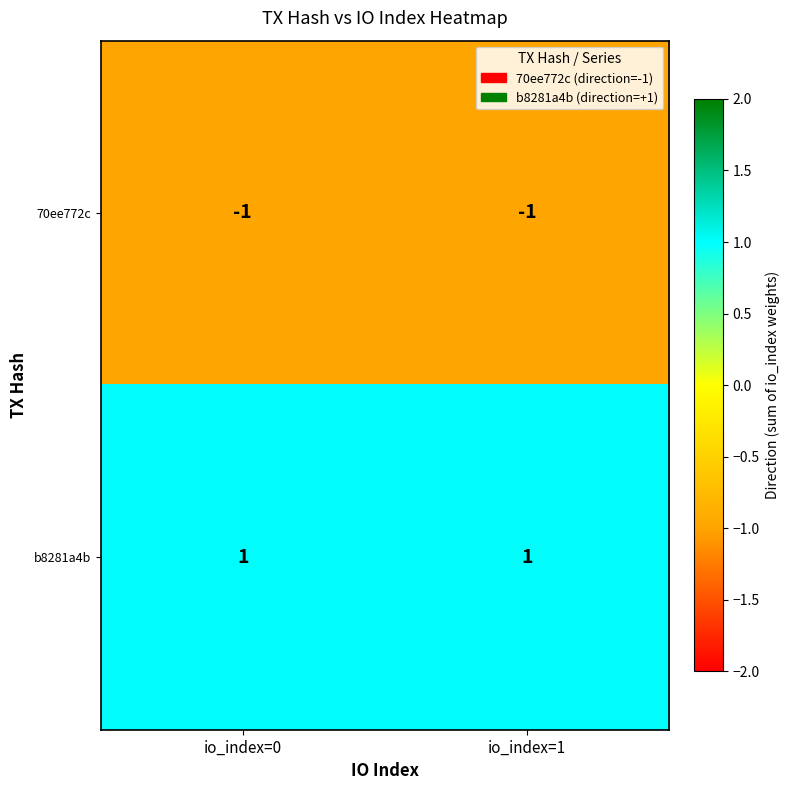

Reading left to right, transcribe all the data shown in this chart.

70ee772c: io_index=0=-1	io_index=1=-1
b8281a4b: io_index=0=1	io_index=1=1